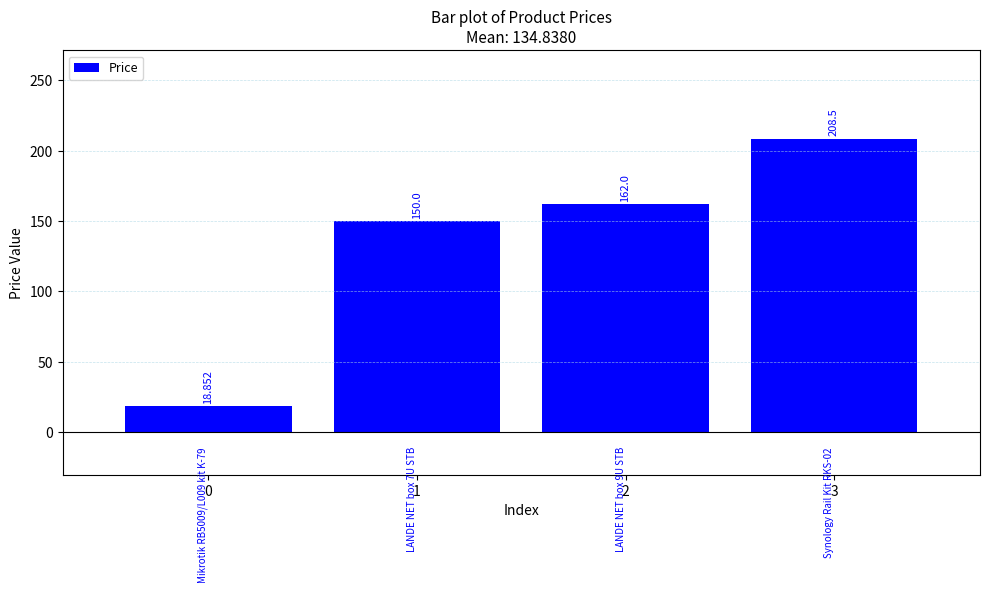

What is the difference between the values at 3 and 1?

58.5